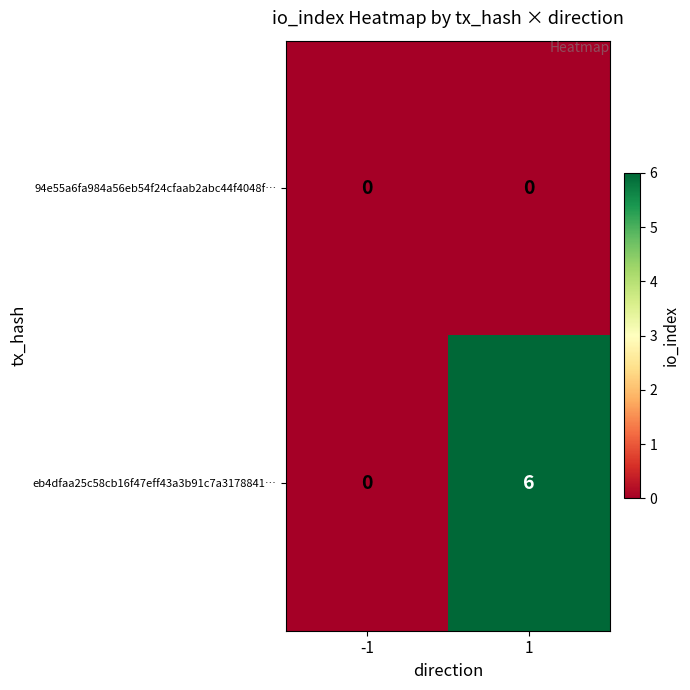

List the series in order of their overall mean, lowest first.

94e55a6fa984a56eb54f24cfaab2abc44f4048f…, eb4dfaa25c58cb16f47eff43a3b91c7a3178841…